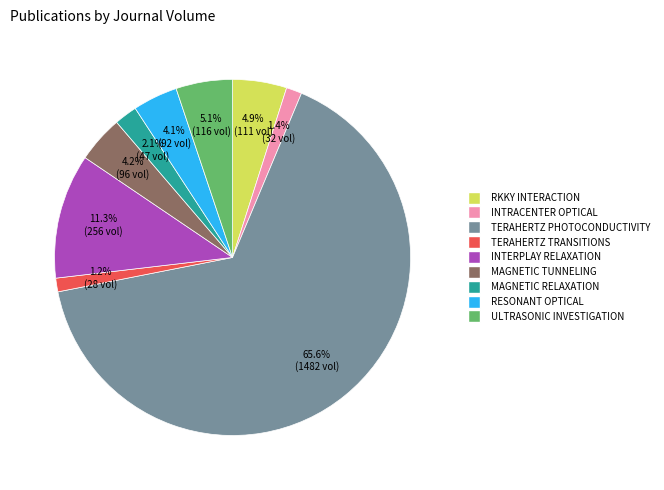

Count the number of slices in the pie.

9